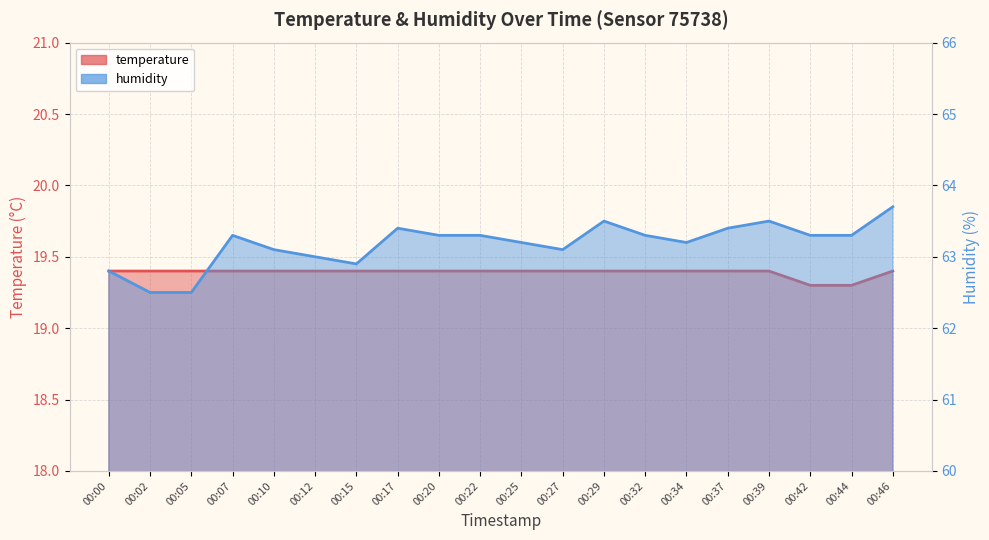

Where is the first local maximum for humidity?

00:07